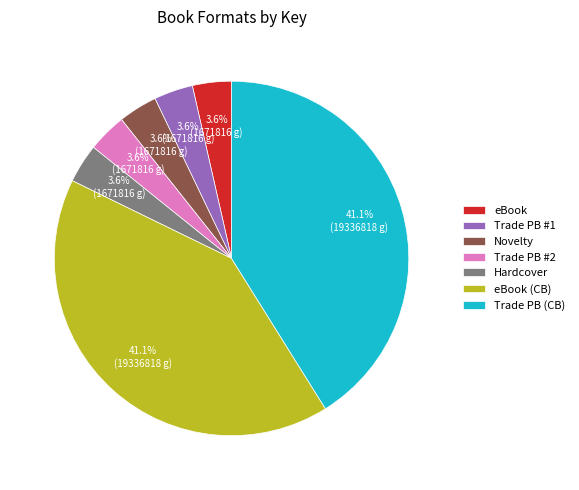

Combined, do Novelty and eBook (CB) account for over 50%?

No